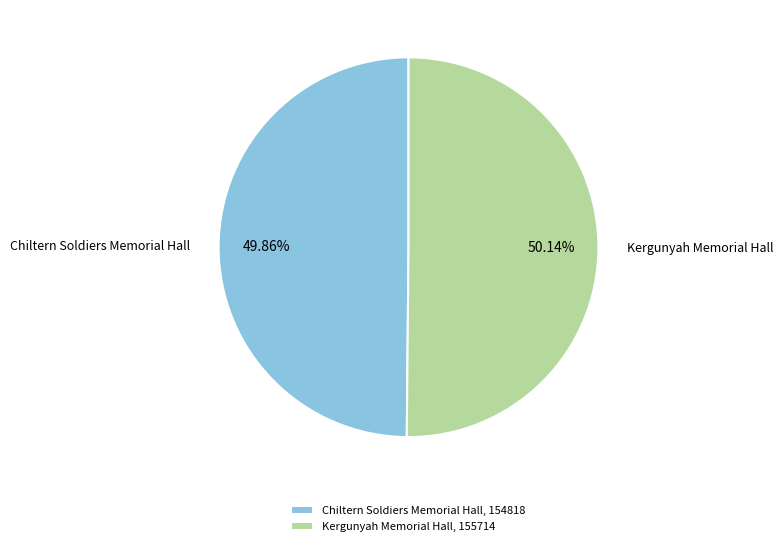

Is there a majority slice in this chart?

Yes